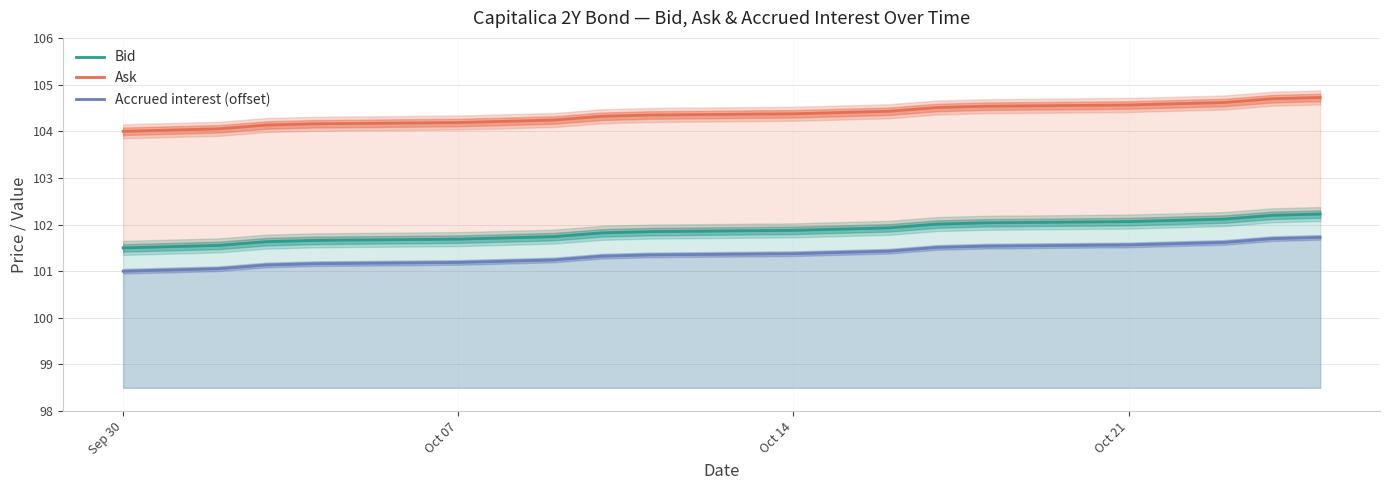

At how many categories does at least one series exceed 104?

19